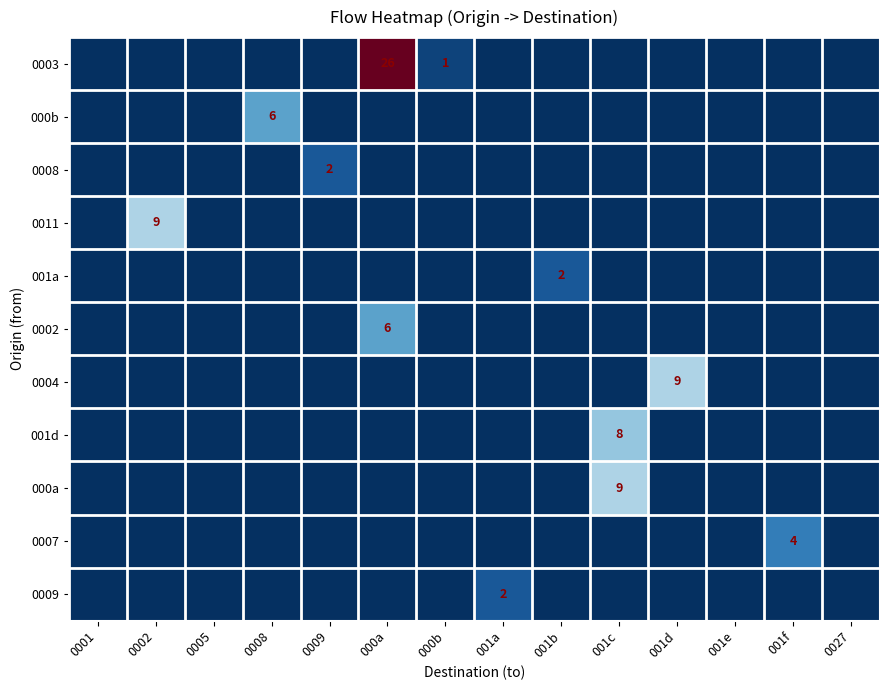

Which series changed the most between 0009 and 001c?

000a